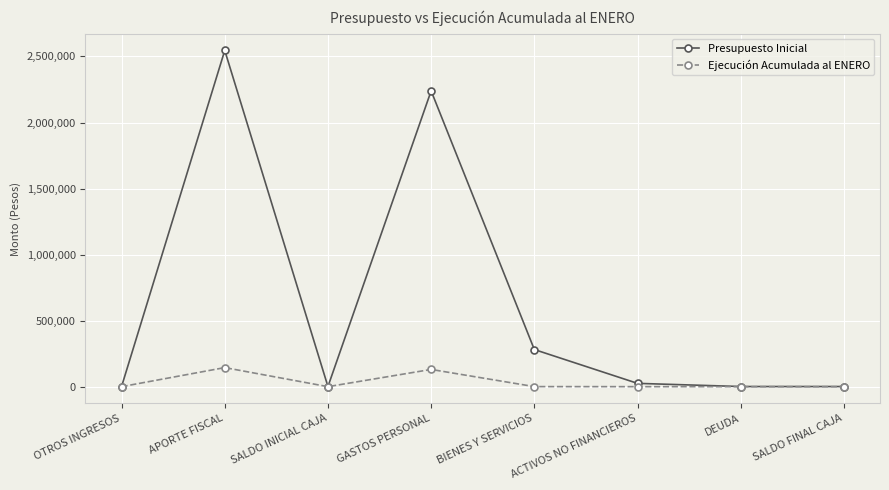

The value of Presupuesto Inicial at SALDO FINAL CAJA is 1000. True or false?

True